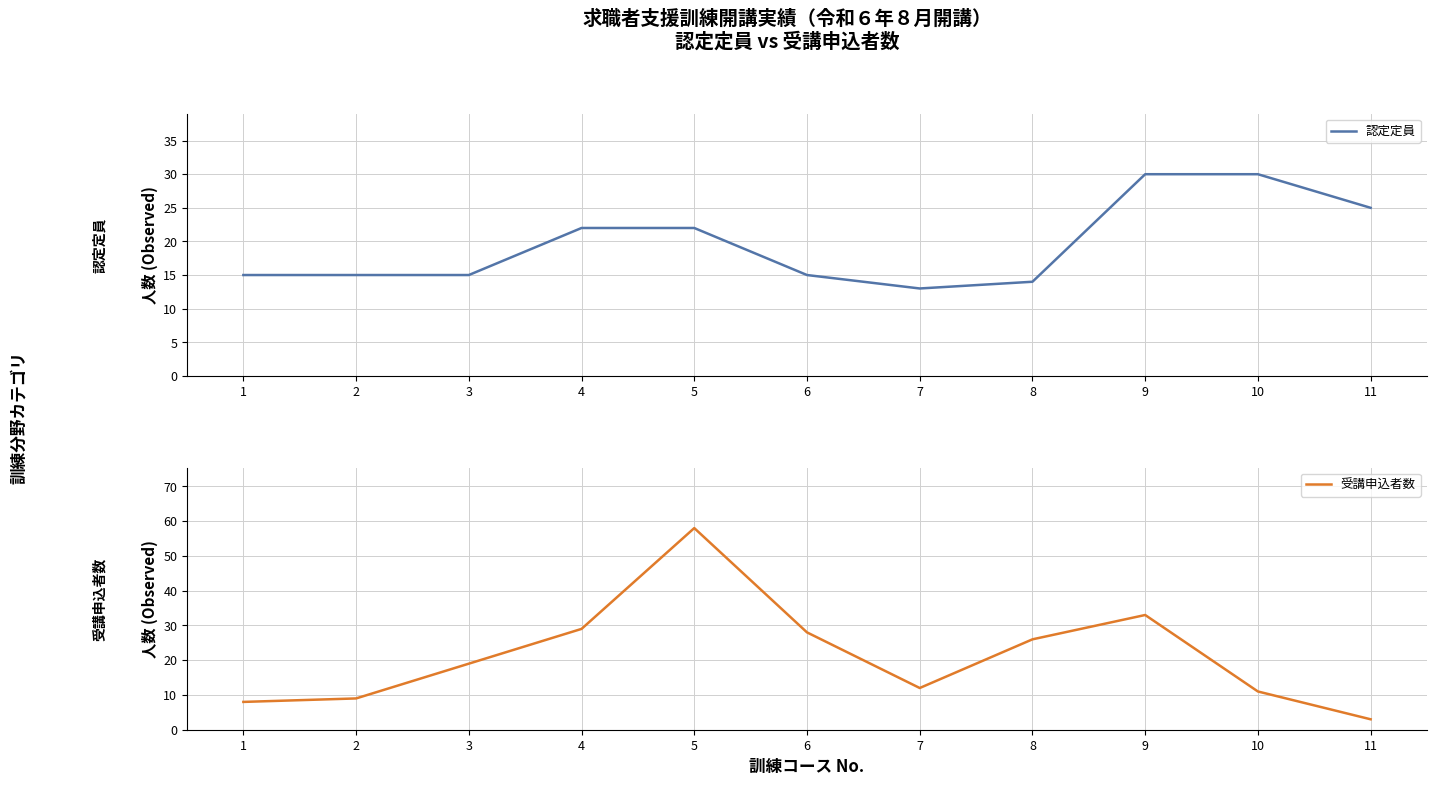

How many data points in 認定定員 are less than 15?

2